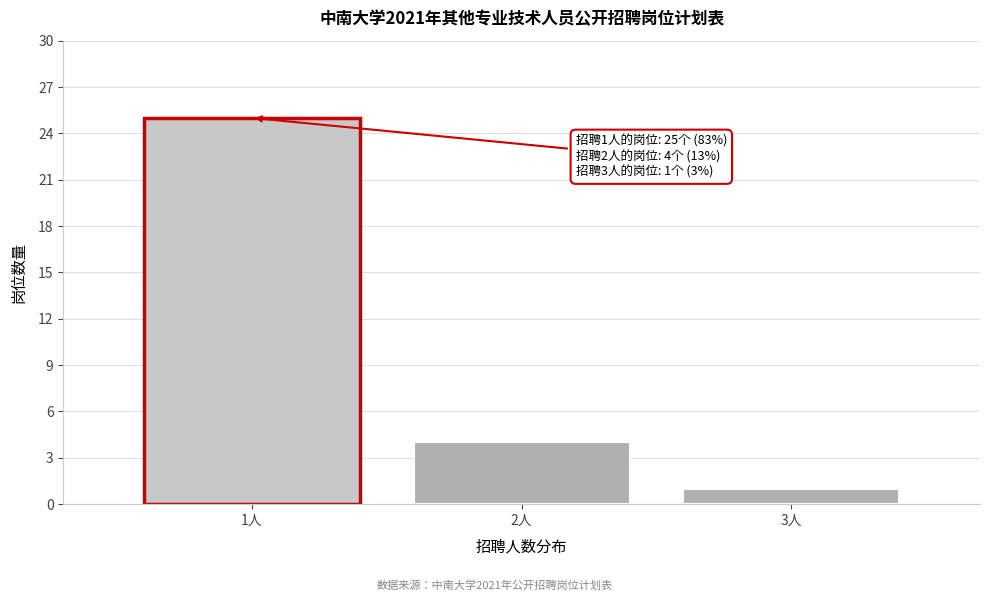

Reading left to right, transcribe all the data shown in this chart.

25	4	1